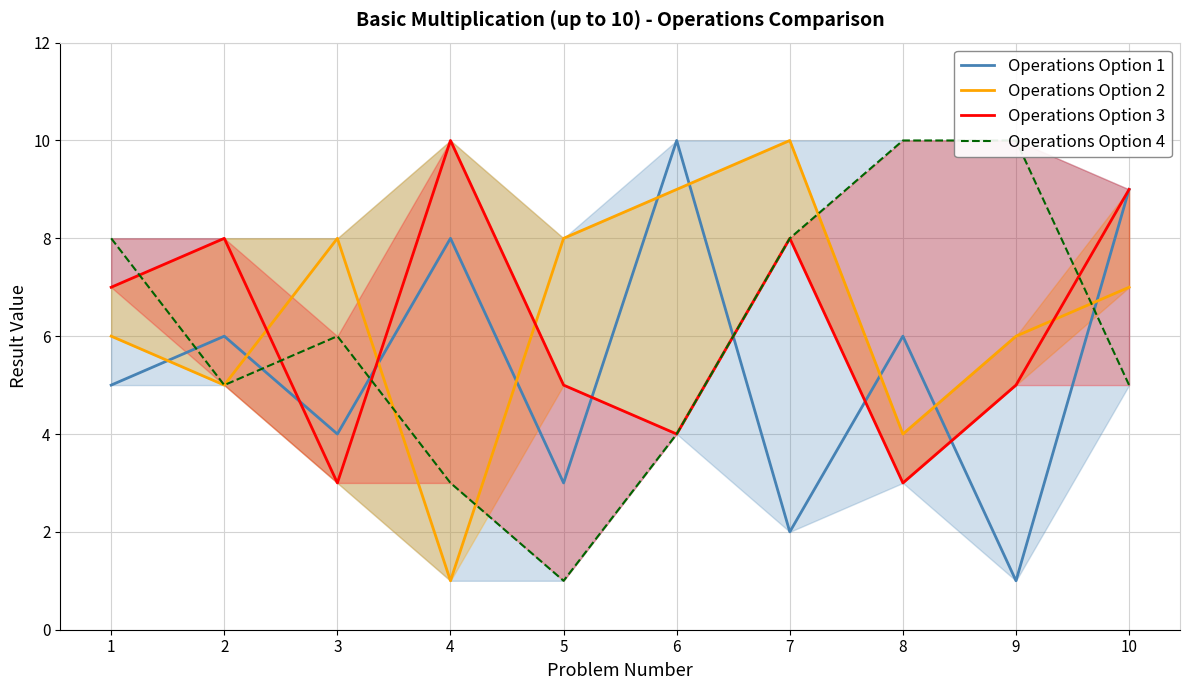

In Operations Option 1, how many points are higher than both neighbors (excluding endpoints)?

4